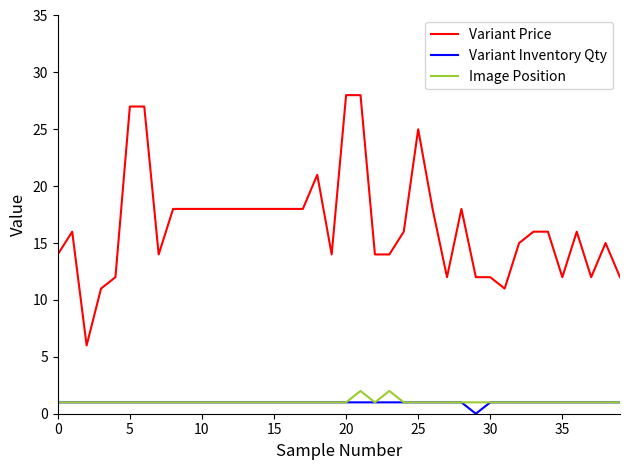

How many distinct data groups are displayed?

3